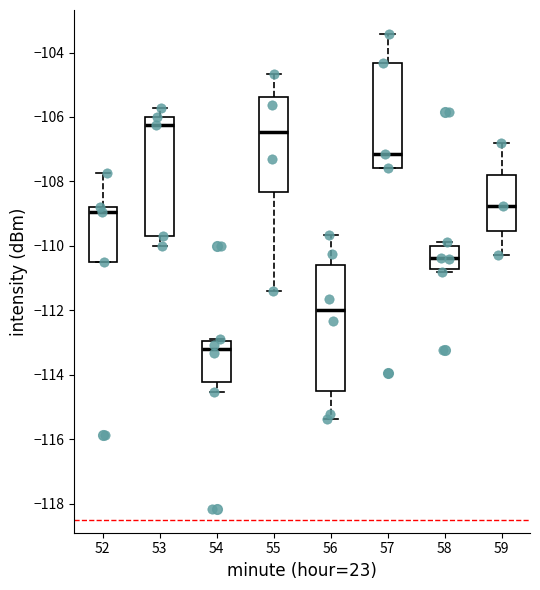

Reading left to right, read every box against the y-axis: the position of its median line, the range the box covers, and the ends of its whiskers. The values are not printed on the chart, so give them approximately, as read against the axis.

52: median -109.0, box -110.6 to -108.8, whiskers -110.6 to -107.8
53: median -106.2, box -109.8 to -106.0, whiskers -110.0 to -105.8
54: median -113.2, box -114.2 to -113.0, whiskers -114.6 to -113.0
55: median -106.4, box -108.4 to -105.4, whiskers -111.4 to -104.6
56: median -112.0, box -114.6 to -110.6, whiskers -115.4 to -109.6
57: median -107.2, box -107.6 to -104.4, whiskers -107.6 to -103.4
58: median -110.4, box -110.8 to -110.0, whiskers -110.8 (just below the box's lower edge) to -109.8
59: median -108.8, box -109.6 to -107.8, whiskers -110.2 to -106.8